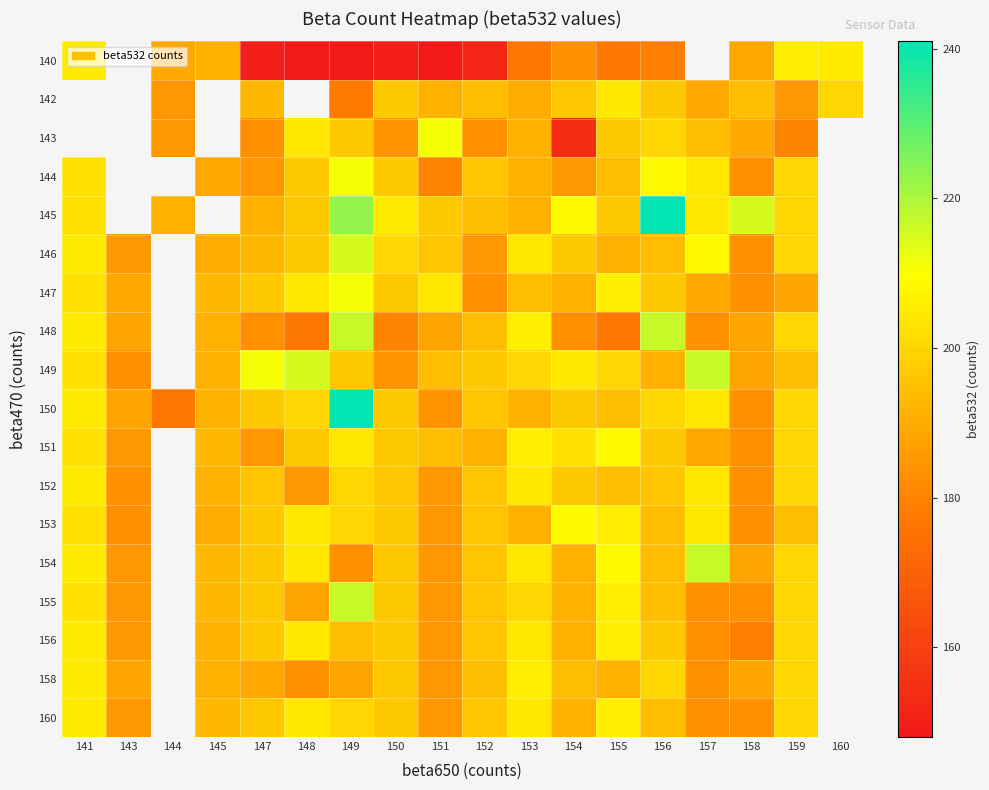

What is the difference between the highest and lowest values at 159?

26.0